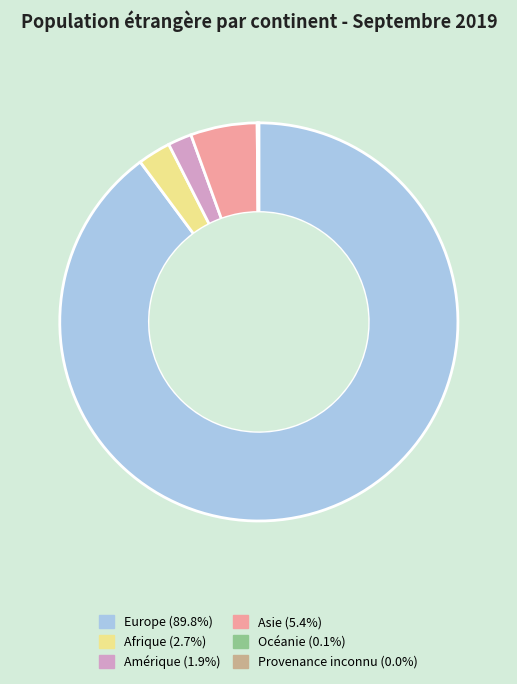

Which slice represents more than half of the pie?

Europe